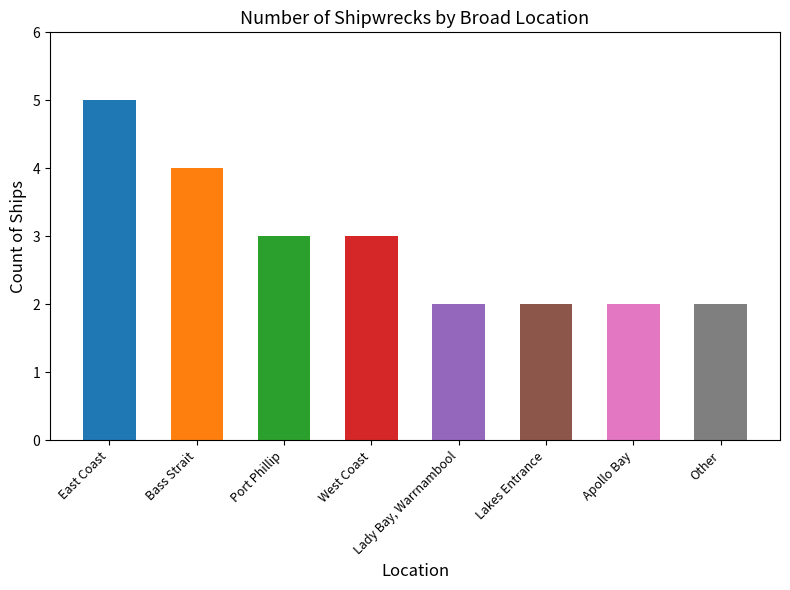

Count the number of data series in this chart.

1